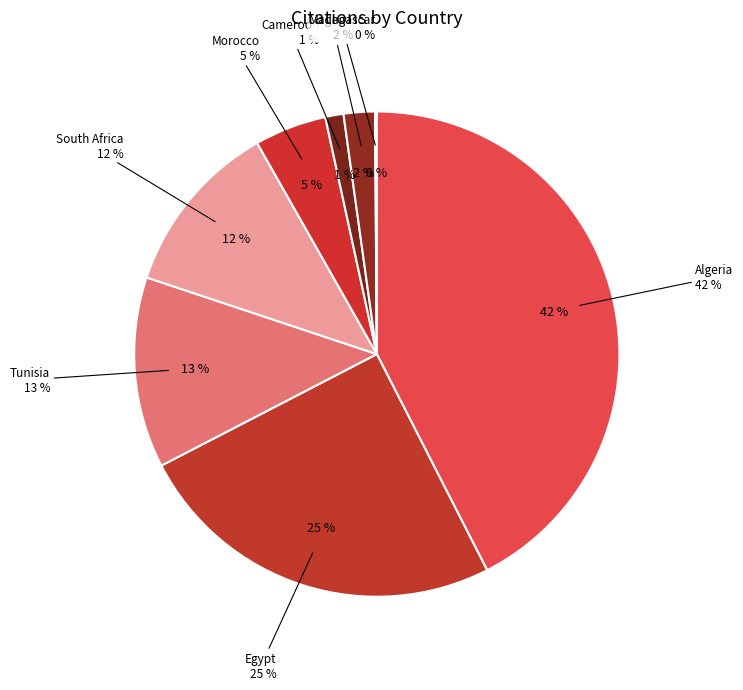

To the nearest percent, what portion does Cameroon represent?

1%